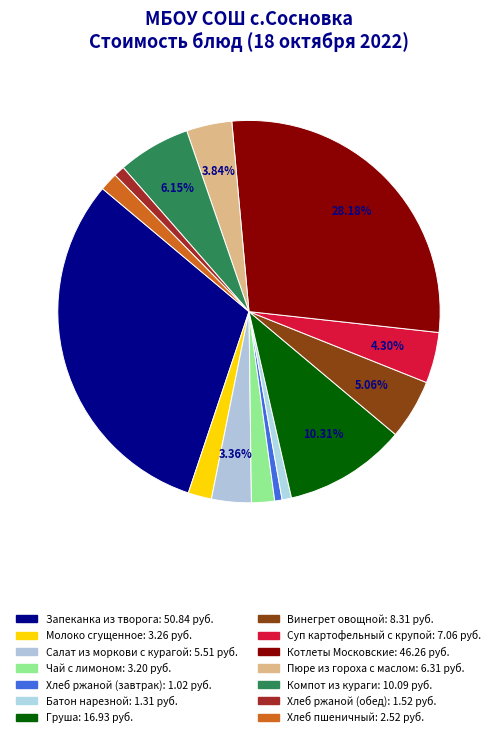

How much of the chart is everything except Хлеб ржаной (обед)?

99.1%